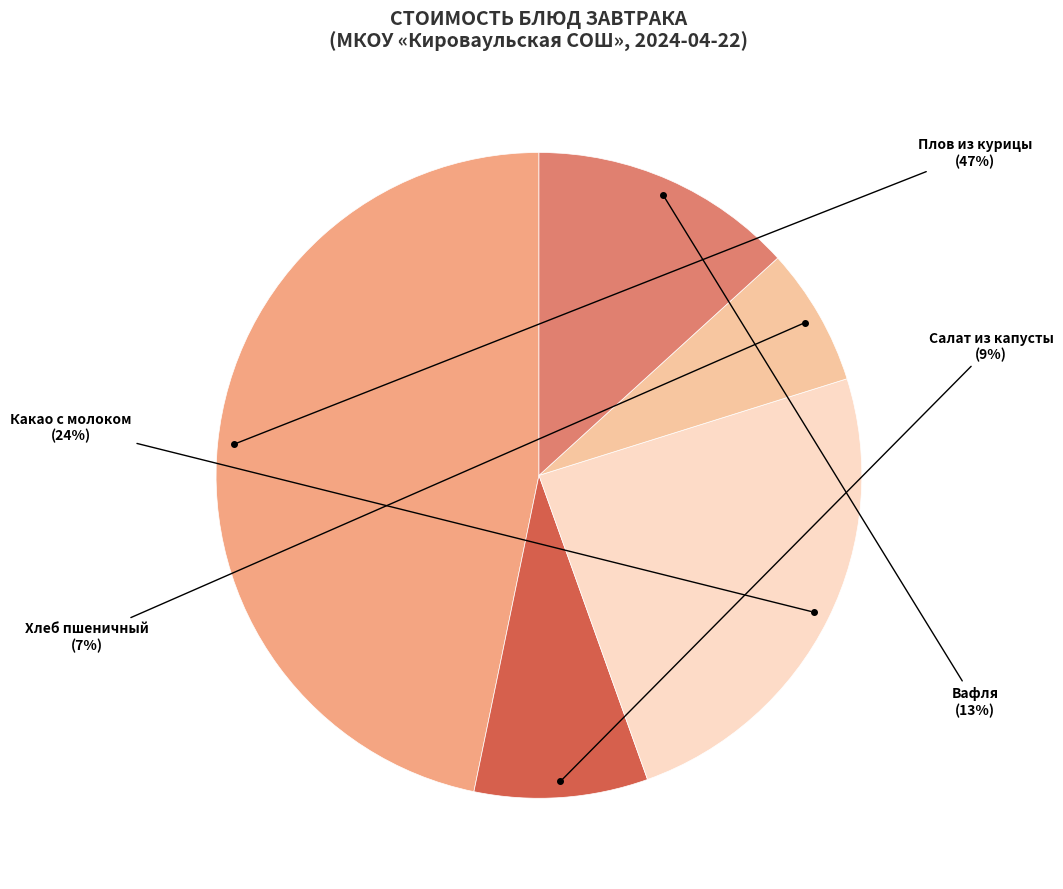

To the nearest percent, what is the average slice percentage?

20%